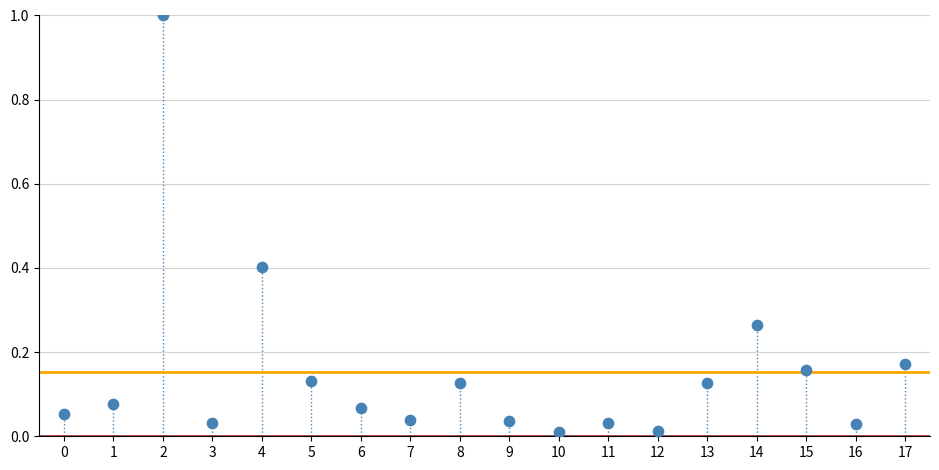

What is the range of Y values (max minus min)?

1.0